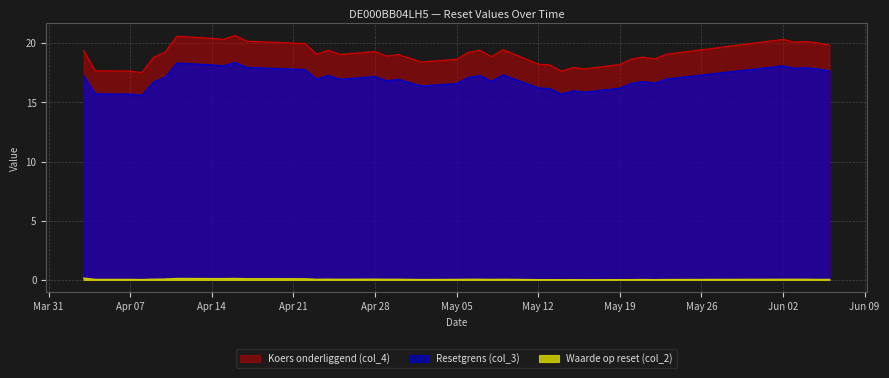

At which category is the sum across all series the highest?

2025-04-16